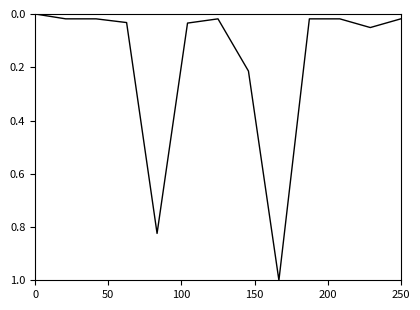

What is the greatest value displayed?

1.0